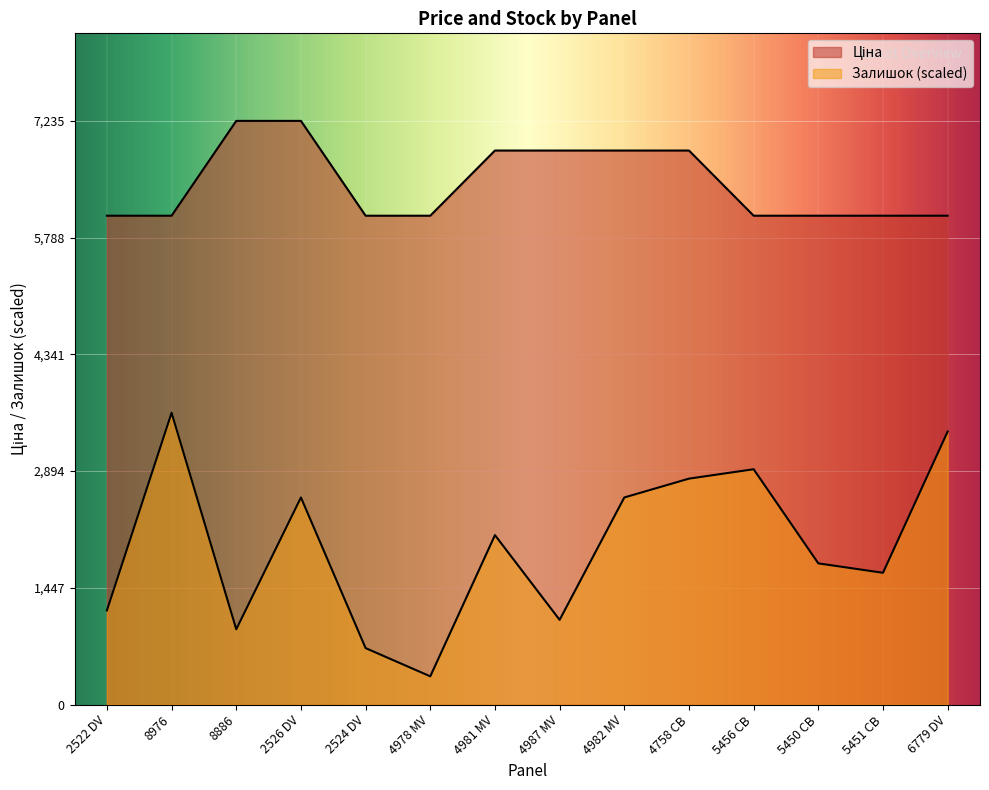

At which label is Ціна closest to 6648?

4981 MV